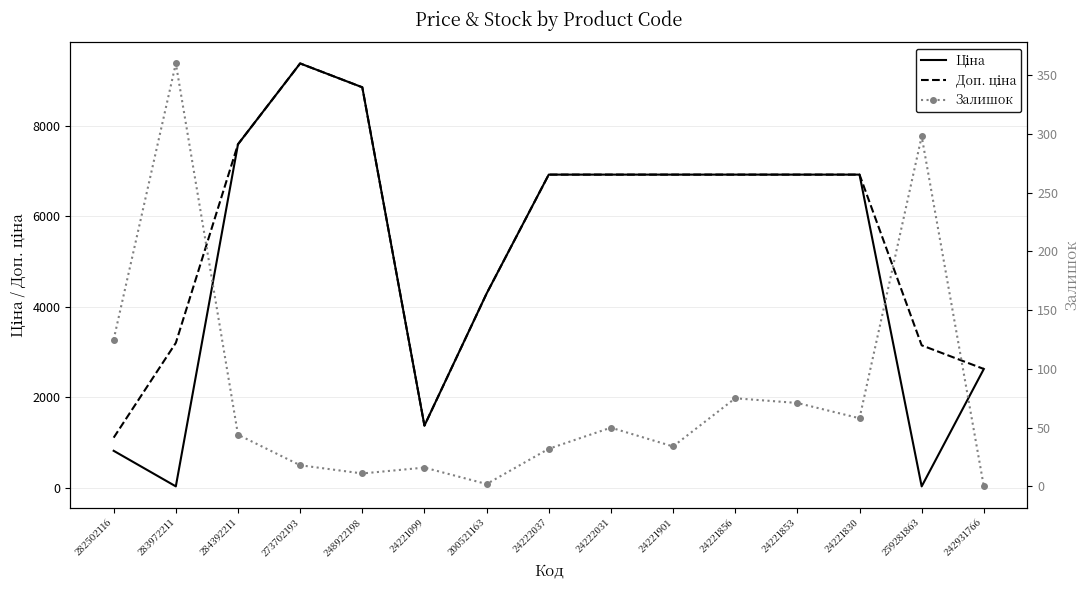

List the series in order of their peak value, highest first.

Ціна, Доп. ціна, Залишок